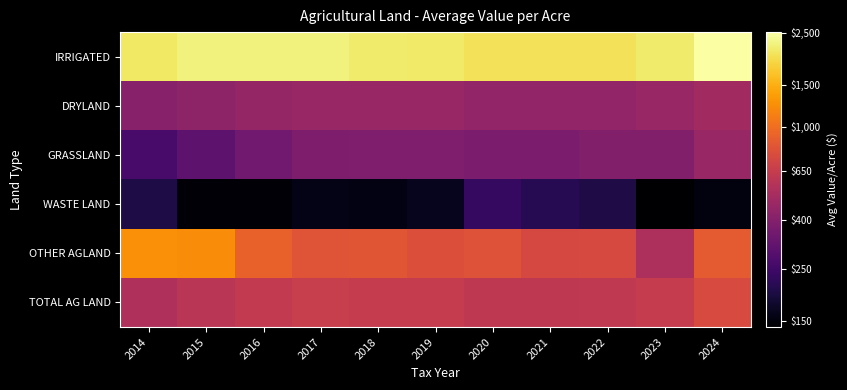

Which label corresponds to the smallest value in the chart?

2023